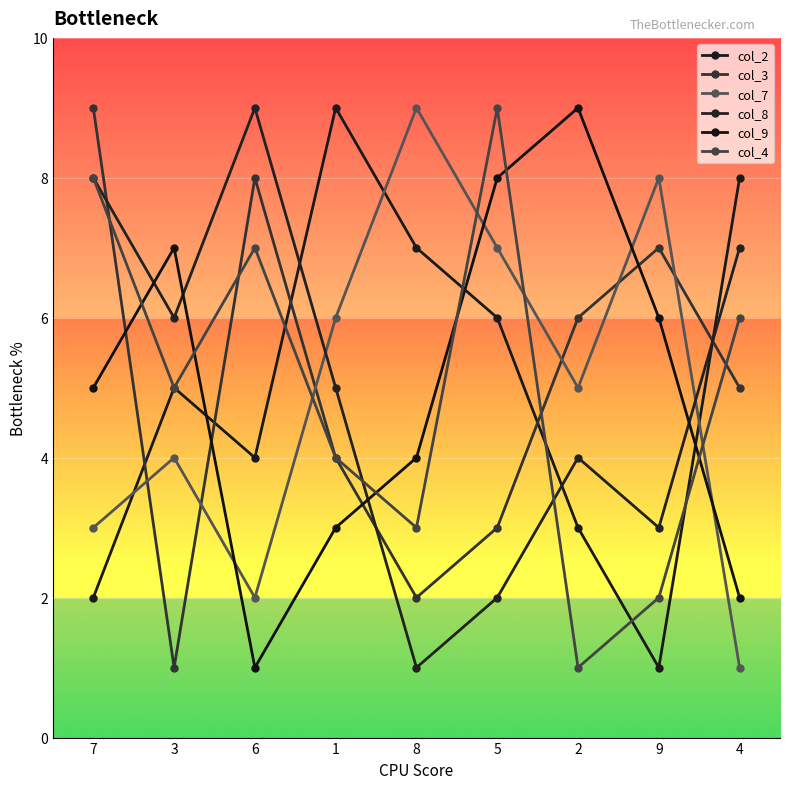

Is it true that col_9 equals 2 at 4?

True